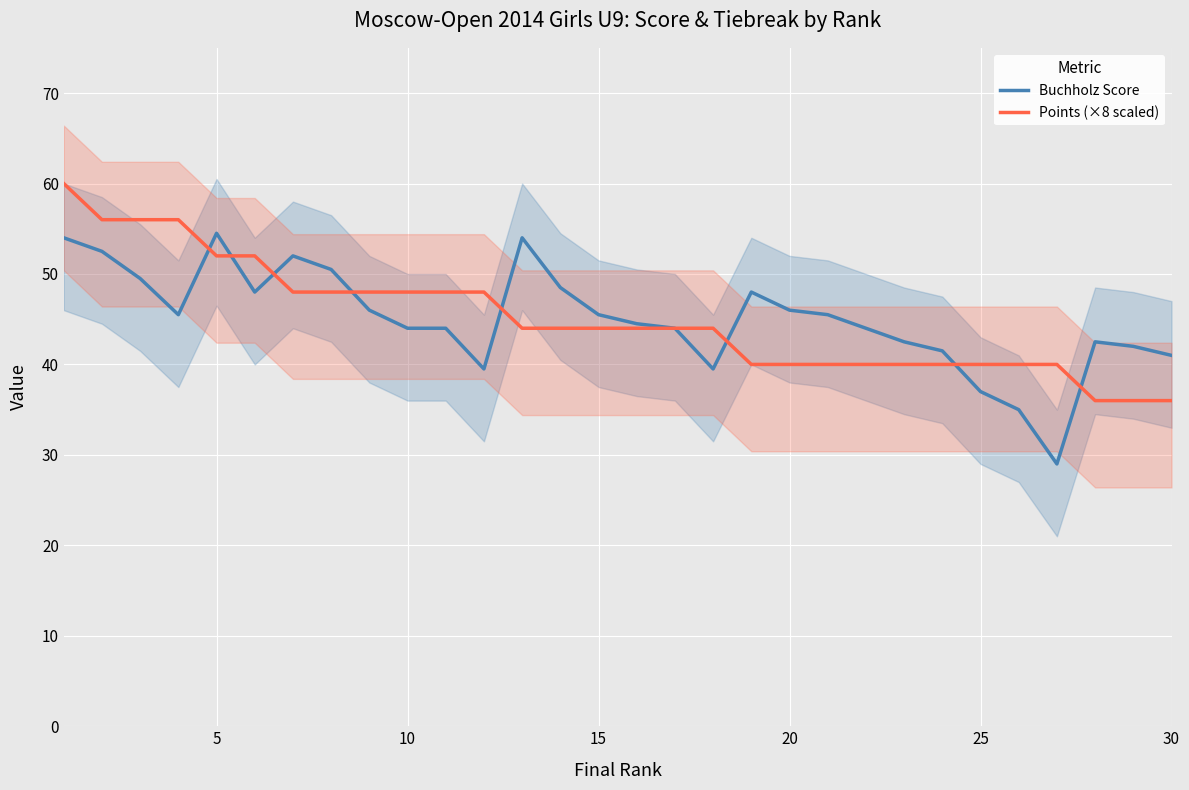

Does the chart display data point markers on the line(s)?

No